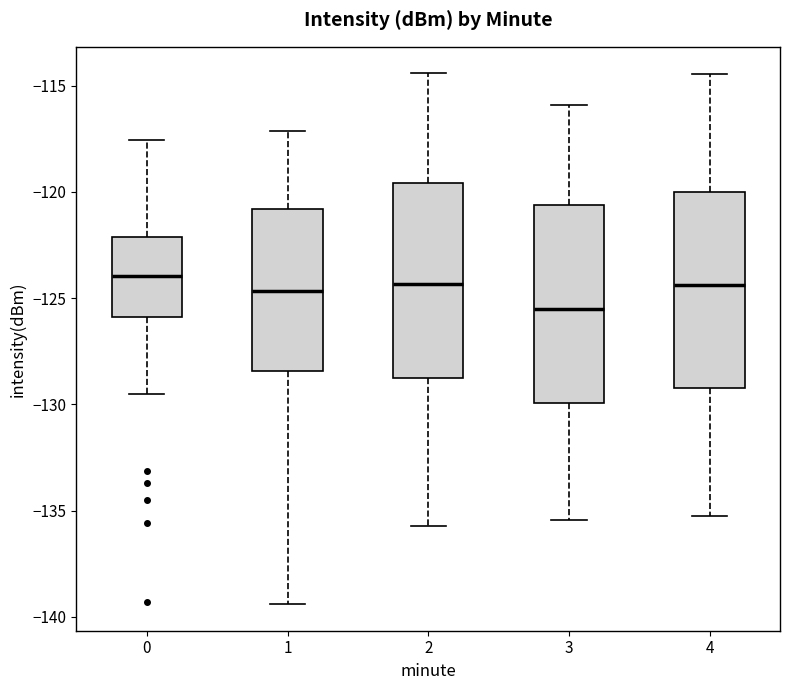

Reading left to right, transcribe this box plot: for each box, give where its median line is, the range the box spans, and where its two whiskers end, as read against the y-axis. The values are not printed on the chart, so give them approximately, as read against the axis.

0: median -124.0, box -126.0 to -122.0, whiskers -129.5 to -117.5
1: median -124.5, box -128.5 to -121.0, whiskers -139.5 to -117.0
2: median -124.5, box -128.5 to -119.5, whiskers -135.5 to -114.5
3: median -125.5, box -130.0 to -120.5, whiskers -135.5 to -116.0
4: median -124.5, box -129.0 to -120.0, whiskers -135.0 to -114.5